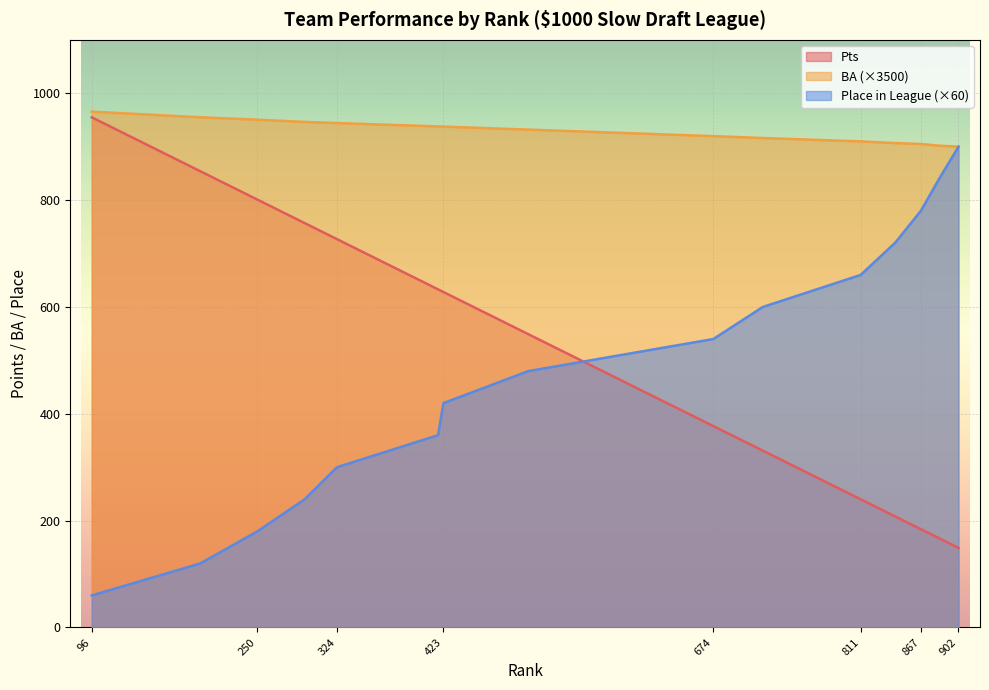

Reading left to right, extract all data points from this chart.

Pts: 96=955.0	197=854.0	250=801.0	294=757.0	324=727.0	418=633.0	423=628.0	502=549.0	674=377.0	720=331.0	811=240.0	843=208.0	867=184.0	884=167.0	902=149.0
BA_scaled: 96=965.6	197=955.1	250=950.6	294=946.4	324=944.3	418=938.0	423=937.7	502=932.0	674=919.8	720=916.3	811=910.0	843=906.9	867=905.1	884=901.9	902=900.2
PLACE IN LEAGUE: 96=60.0	197=120.0	250=180.0	294=240.0	324=300.0	418=360.0	423=420.0	502=480.0	674=540.0	720=600.0	811=660.0	843=720.0	867=780.0	884=840.0	902=900.0